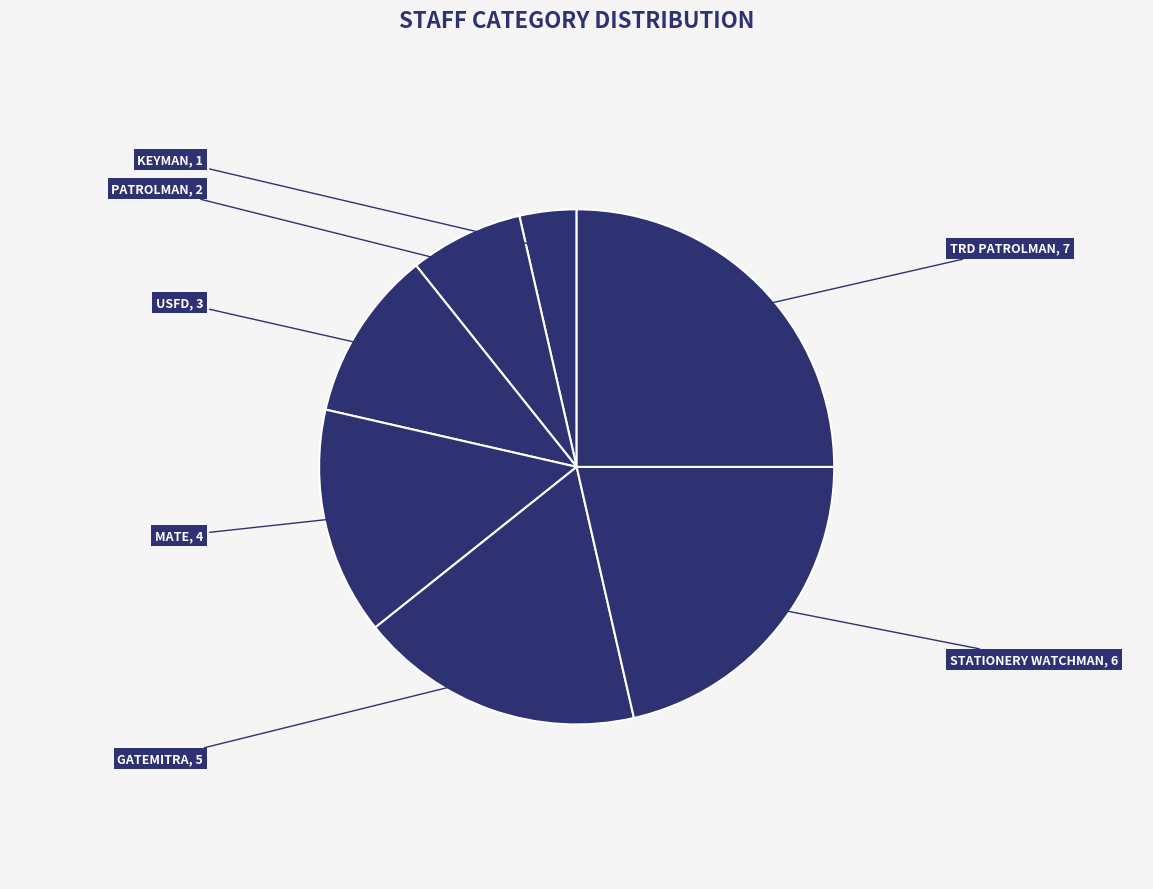

How many segments does this pie chart have?

7